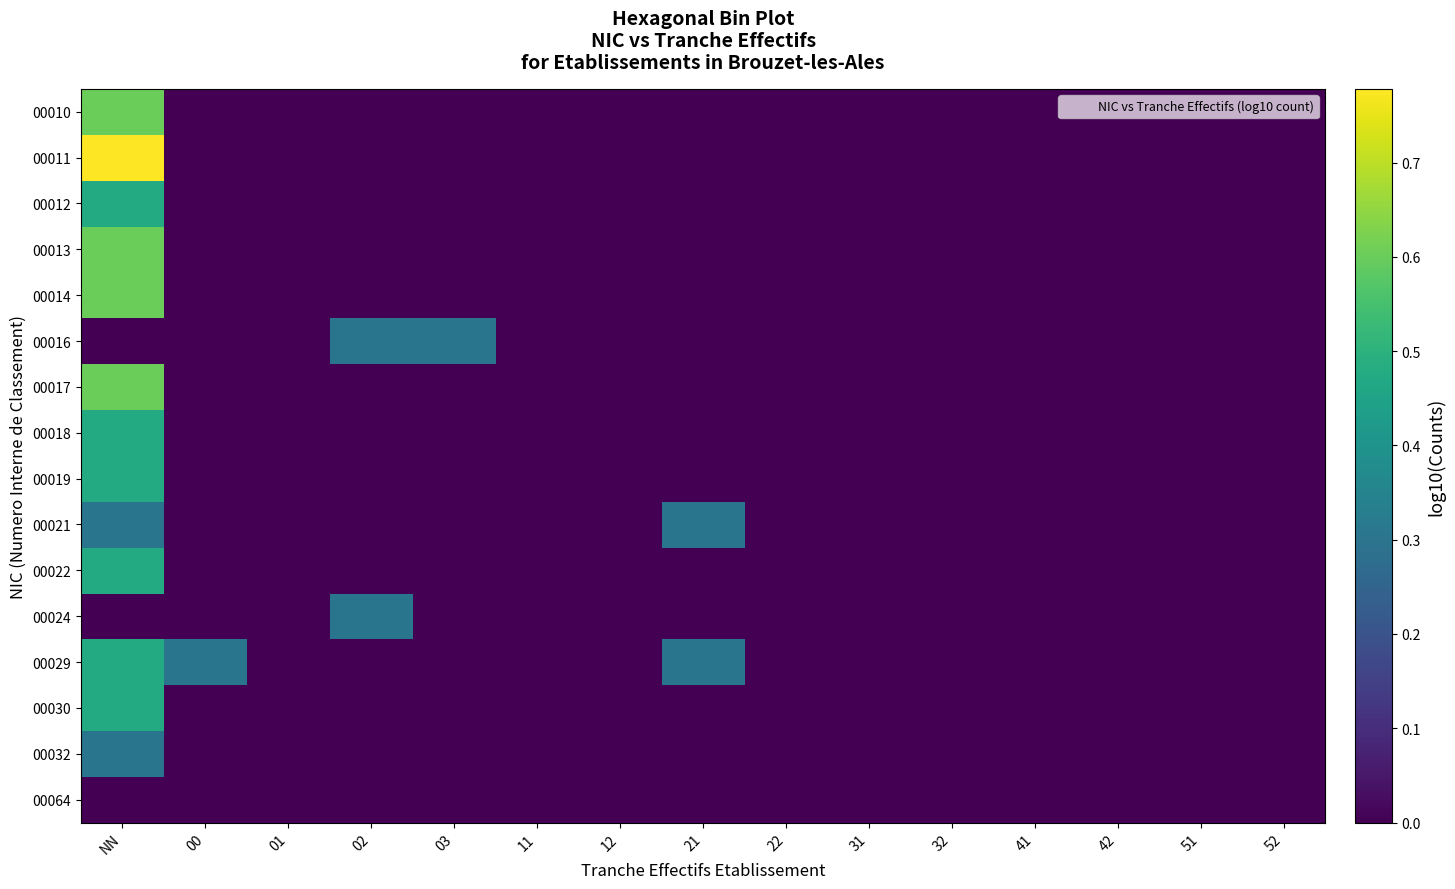

Rank the series at 32 from highest to lowest value.

00010, 00011, 00012, 00013, 00014, 00016, 00017, 00018, 00019, 00021, 00022, 00024, 00029, 00030, 00032, 00064